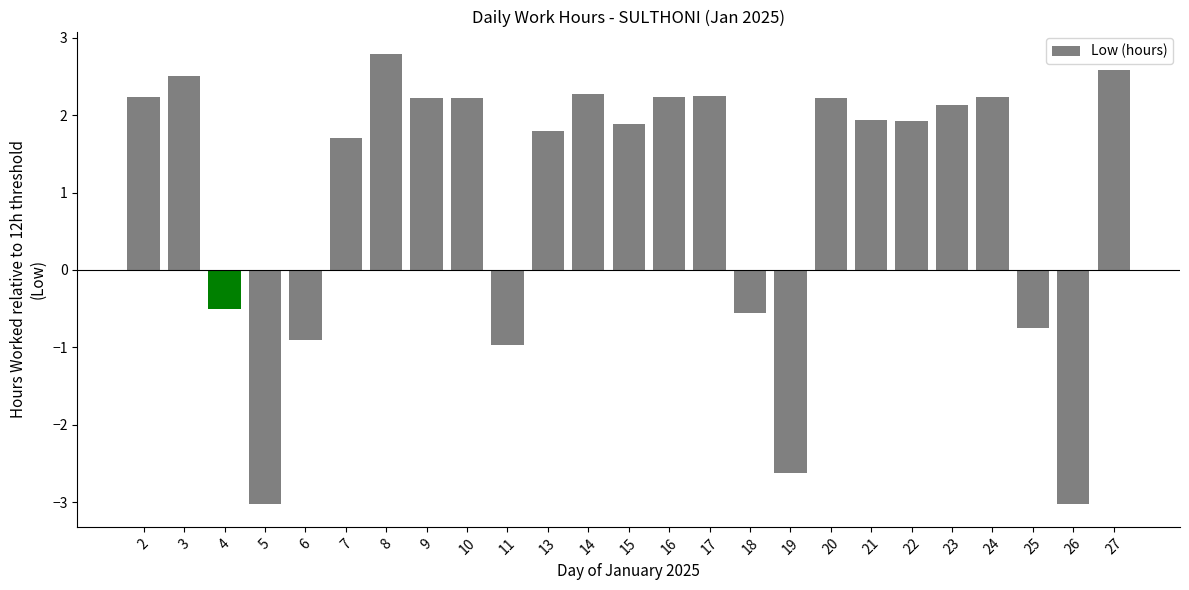

How many bars are there in total?

25